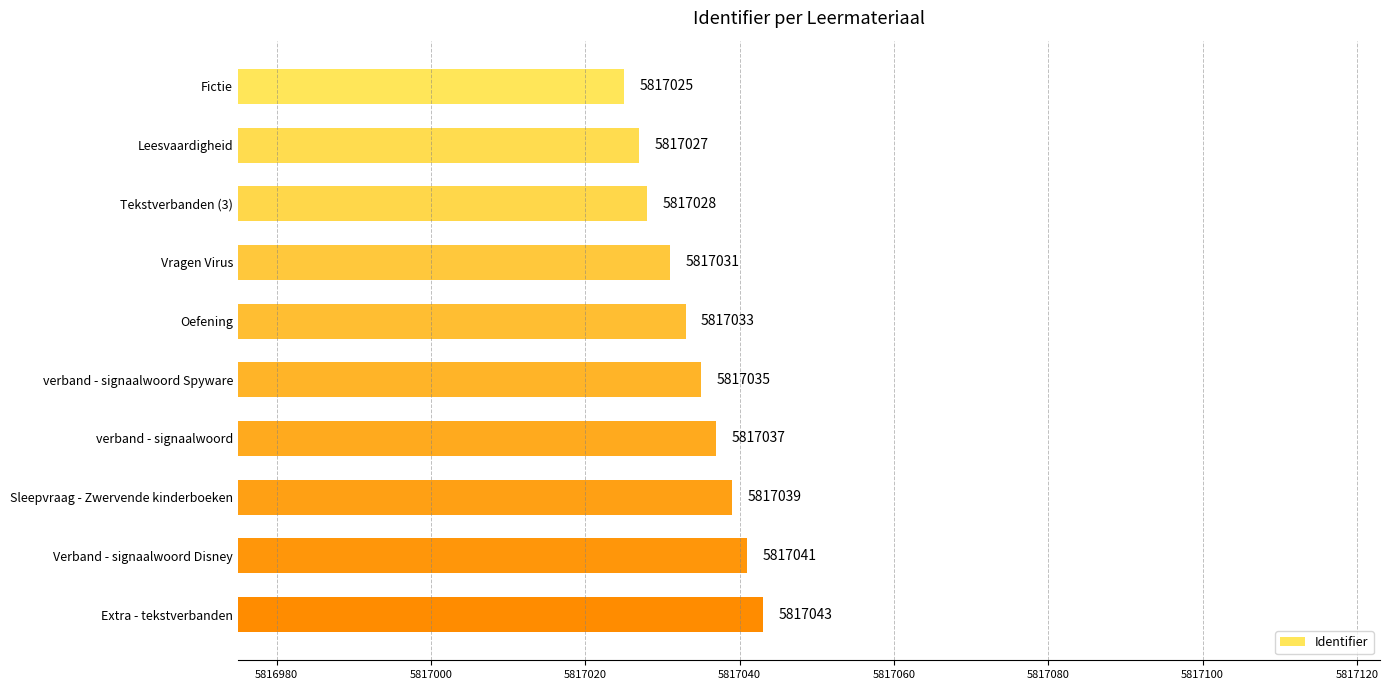

How many categories are shown in the chart?

10